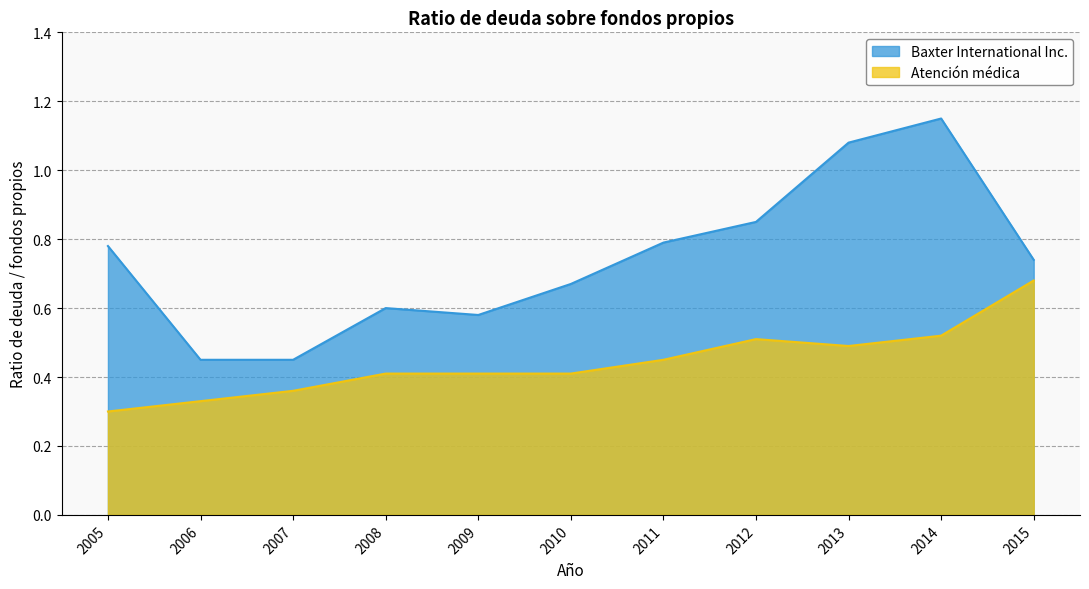

Which series changed the most between 2006 and 2012?

Baxter International Inc.